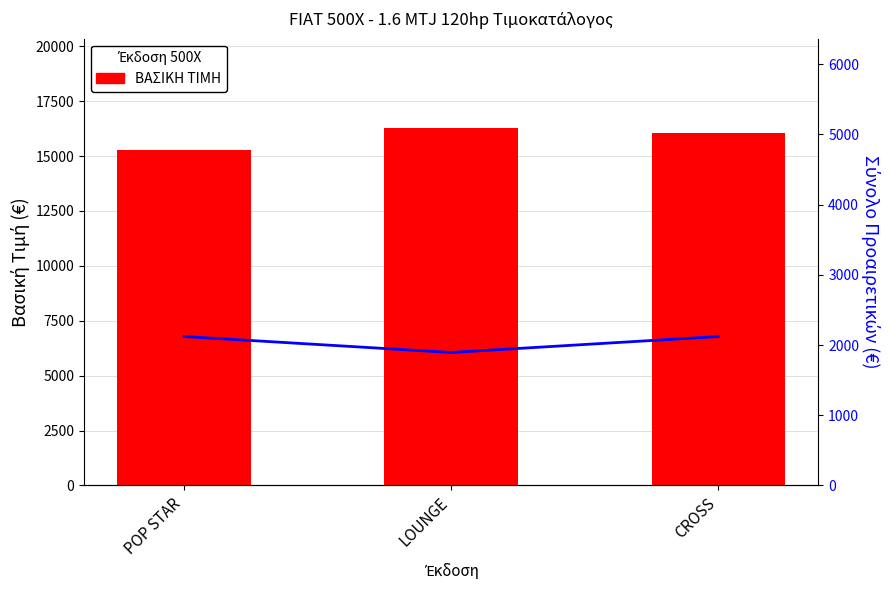

Reading right to left, list all the values displayed in this chart.

ΒΑΣΙΚΗ ΤΙΜΗ: CROSS=16047.0	LOUNGE=16274.3	POP STAR=15289.5
Σύνολο Προαιρετικών (€): CROSS=2121.2	LOUNGE=1893.9	POP STAR=2121.2